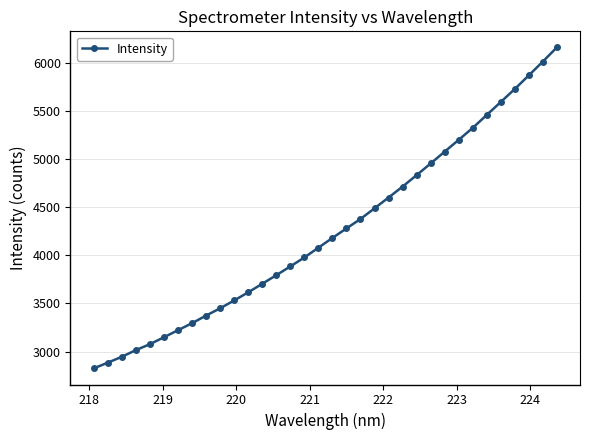

How many lines are shown in the chart?

1